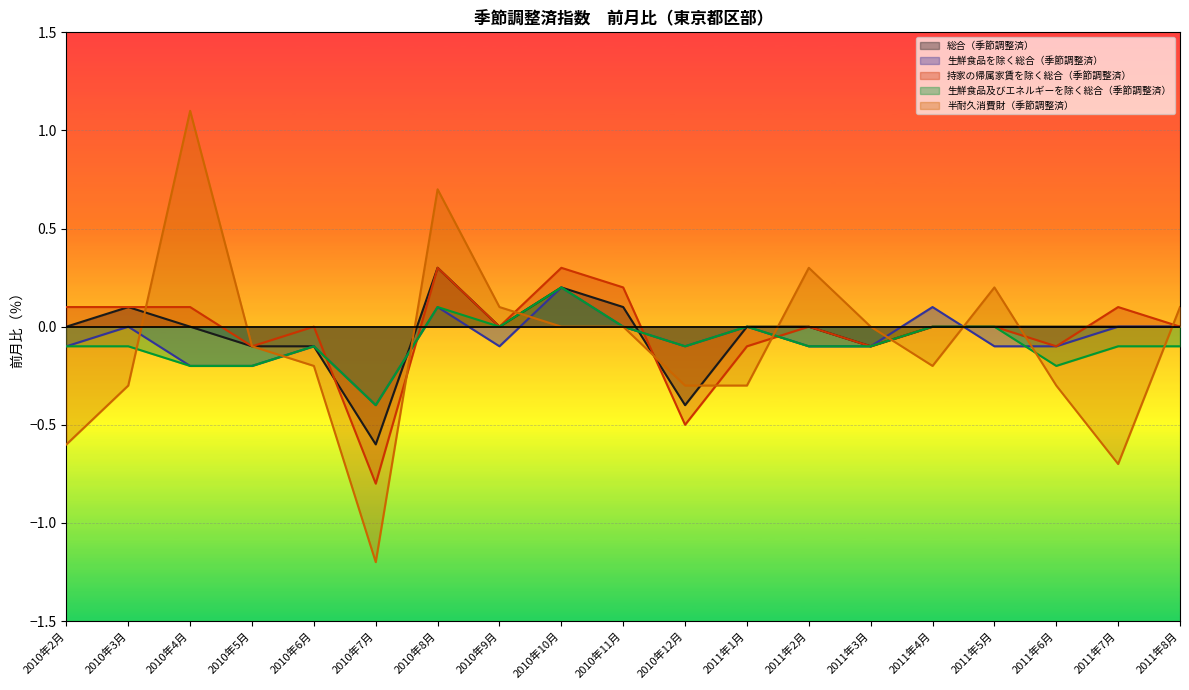

Which category has the lowest value in the 生鮮食品及びエネルギーを除く総合（季節調整済） series?

2010年7月